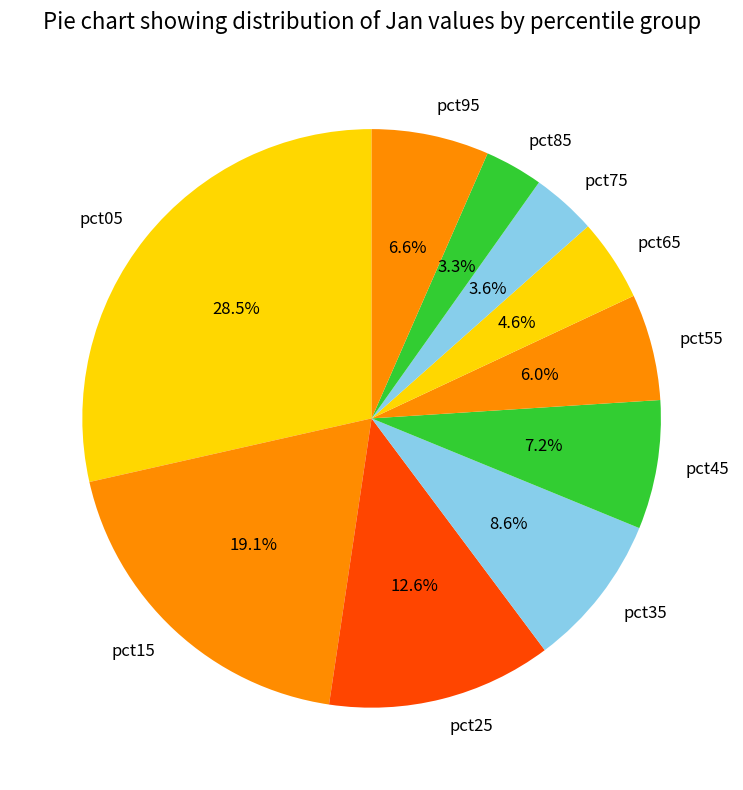

To the nearest percent, what portion does pct75 represent?

4%